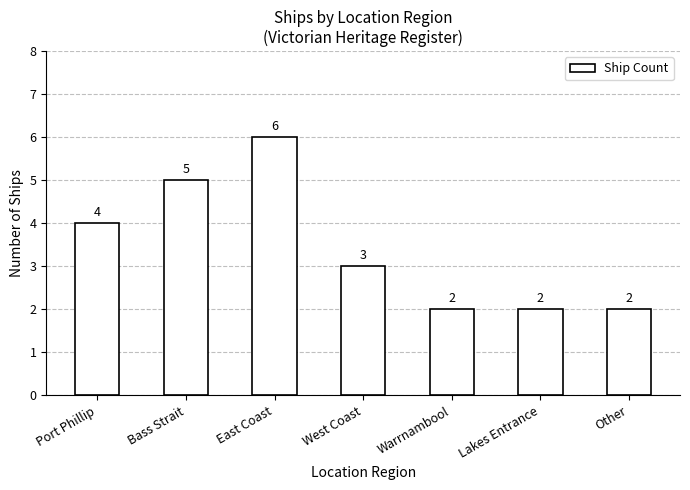

The chart shows a value of 1 at West Coast. True or false?

False